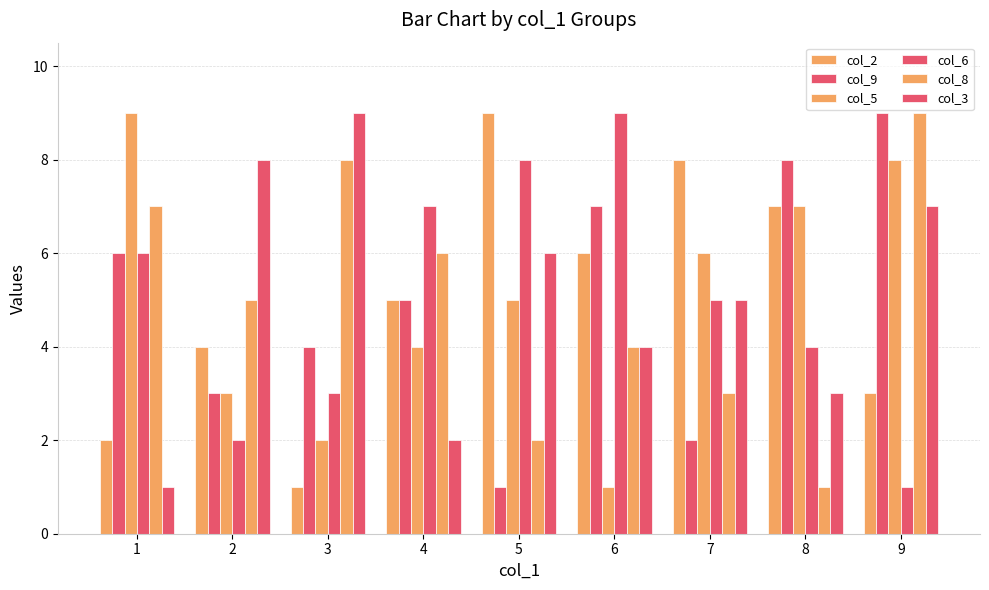

How many data points in col_9 are less than 5?

4